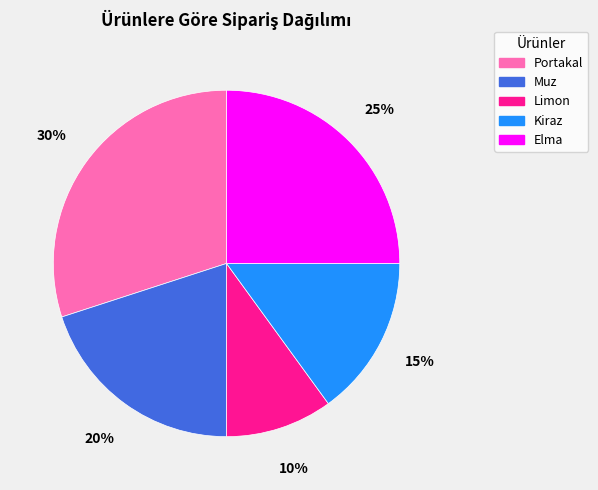

The Kiraz slice represents 2% of the pie. True or false?

False